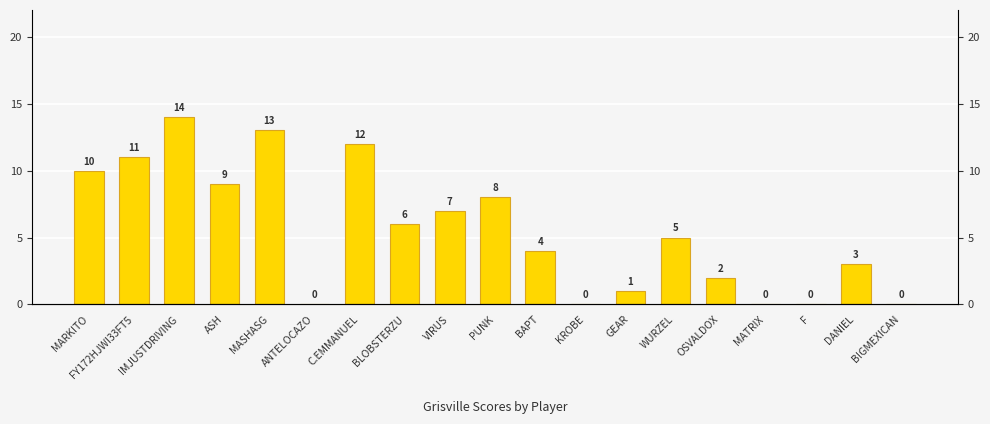

What is the value of the 8th bar from the left?

6